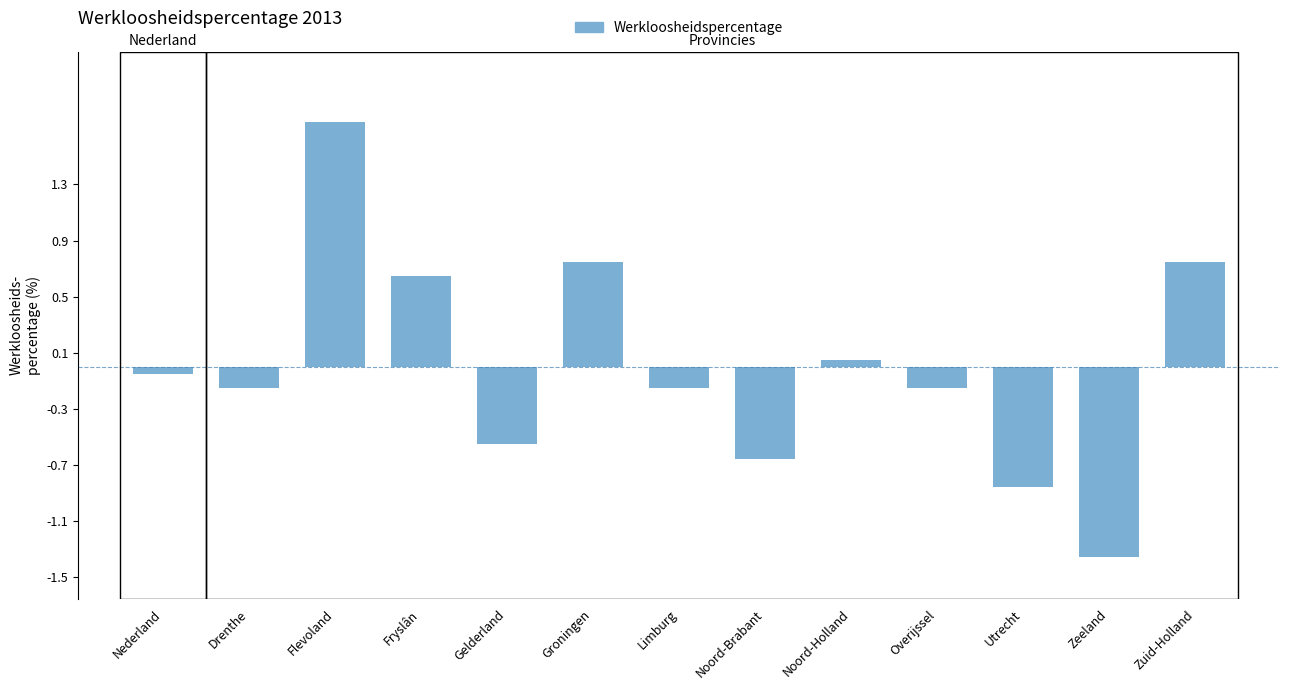

Which label corresponds to the largest value in the chart?

Flevoland